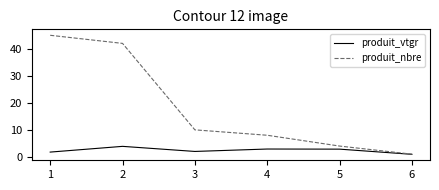

Is the value of produit_nbre at 2 greater than the value of produit_vtgr at 3?

Yes